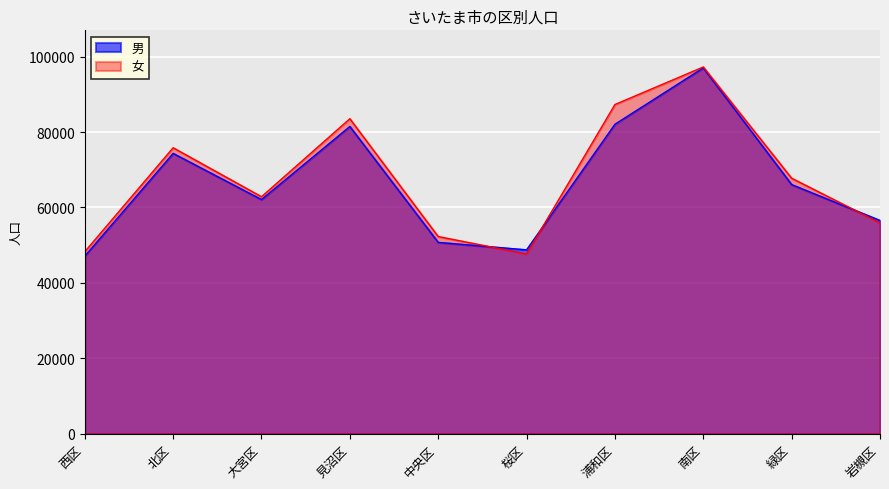

What is the label of the 9th point from the left?

緑区